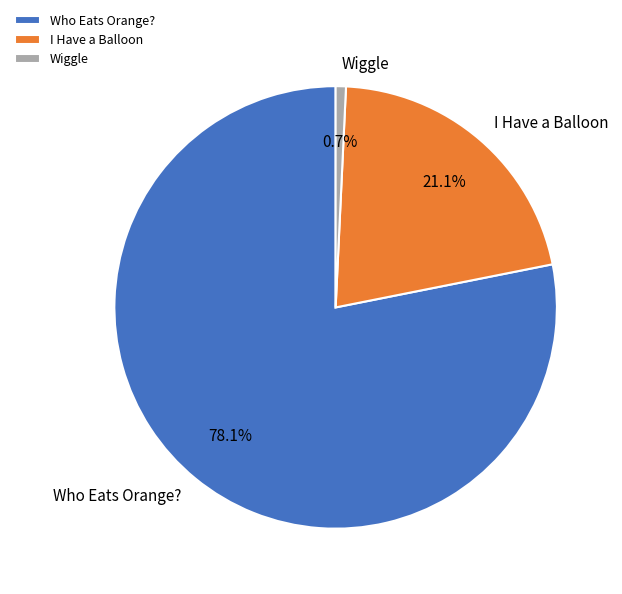

Which slice is the smallest?

Wiggle